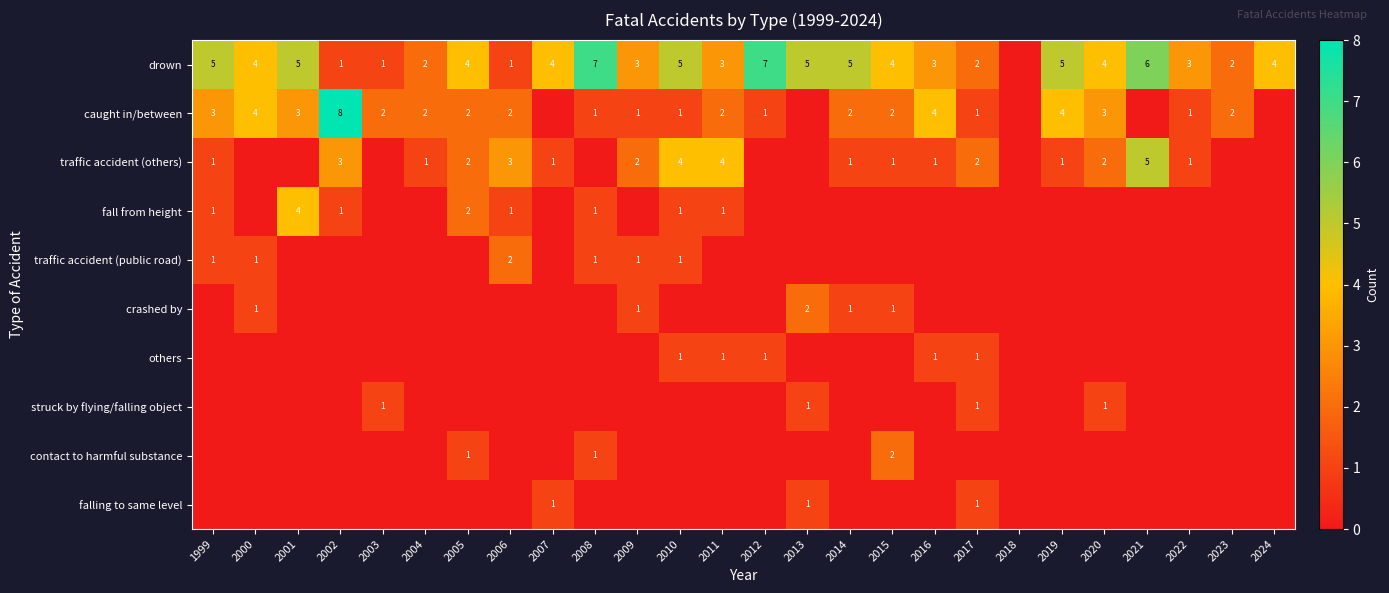

The value of traffic accident (others) at 2006 is 3. True or false?

True